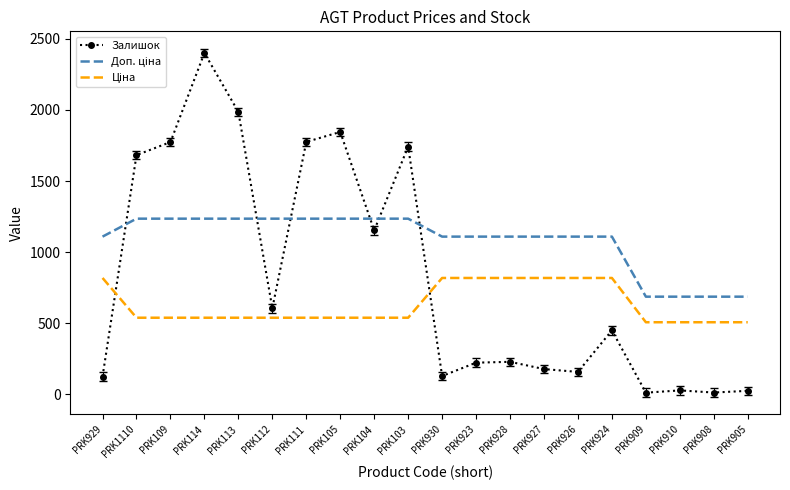

Is it true that Залишок equals 2400.0 at PRK114?

True